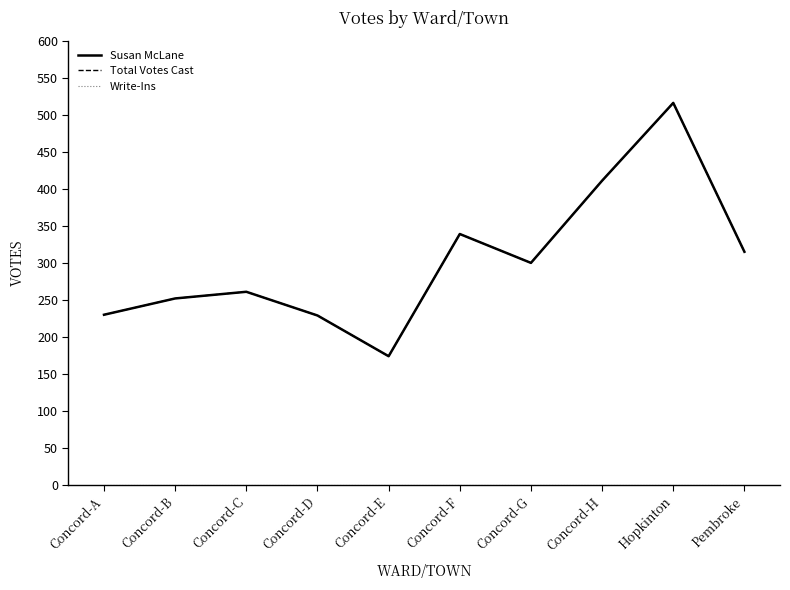

Rank the series at Concord-C from highest to lowest value.

Susan McLane, Total Votes Cast, Write-Ins